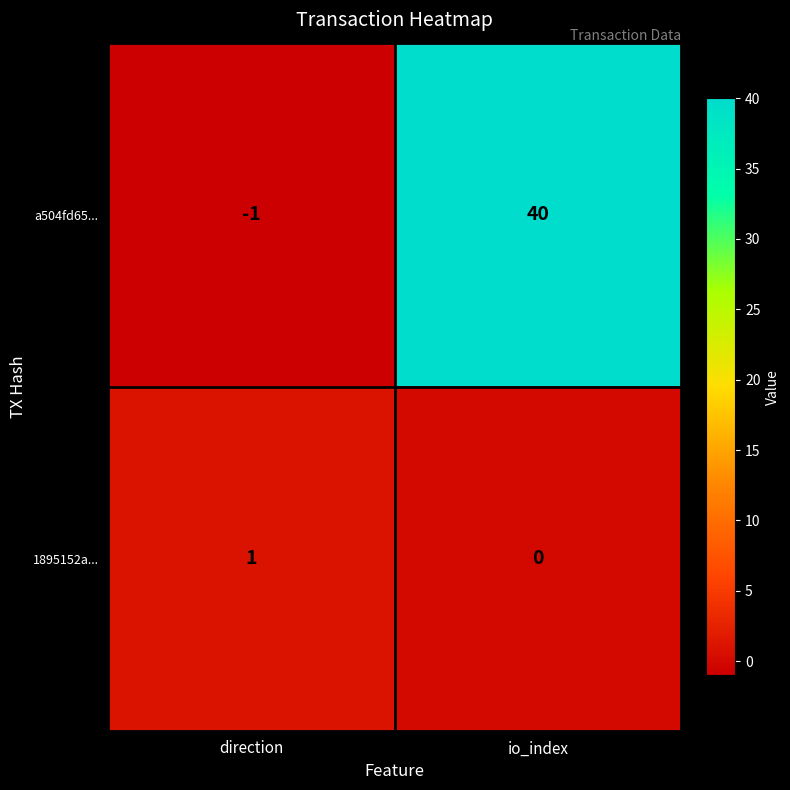

At which category does the chart reach its minimum across all series?

direction